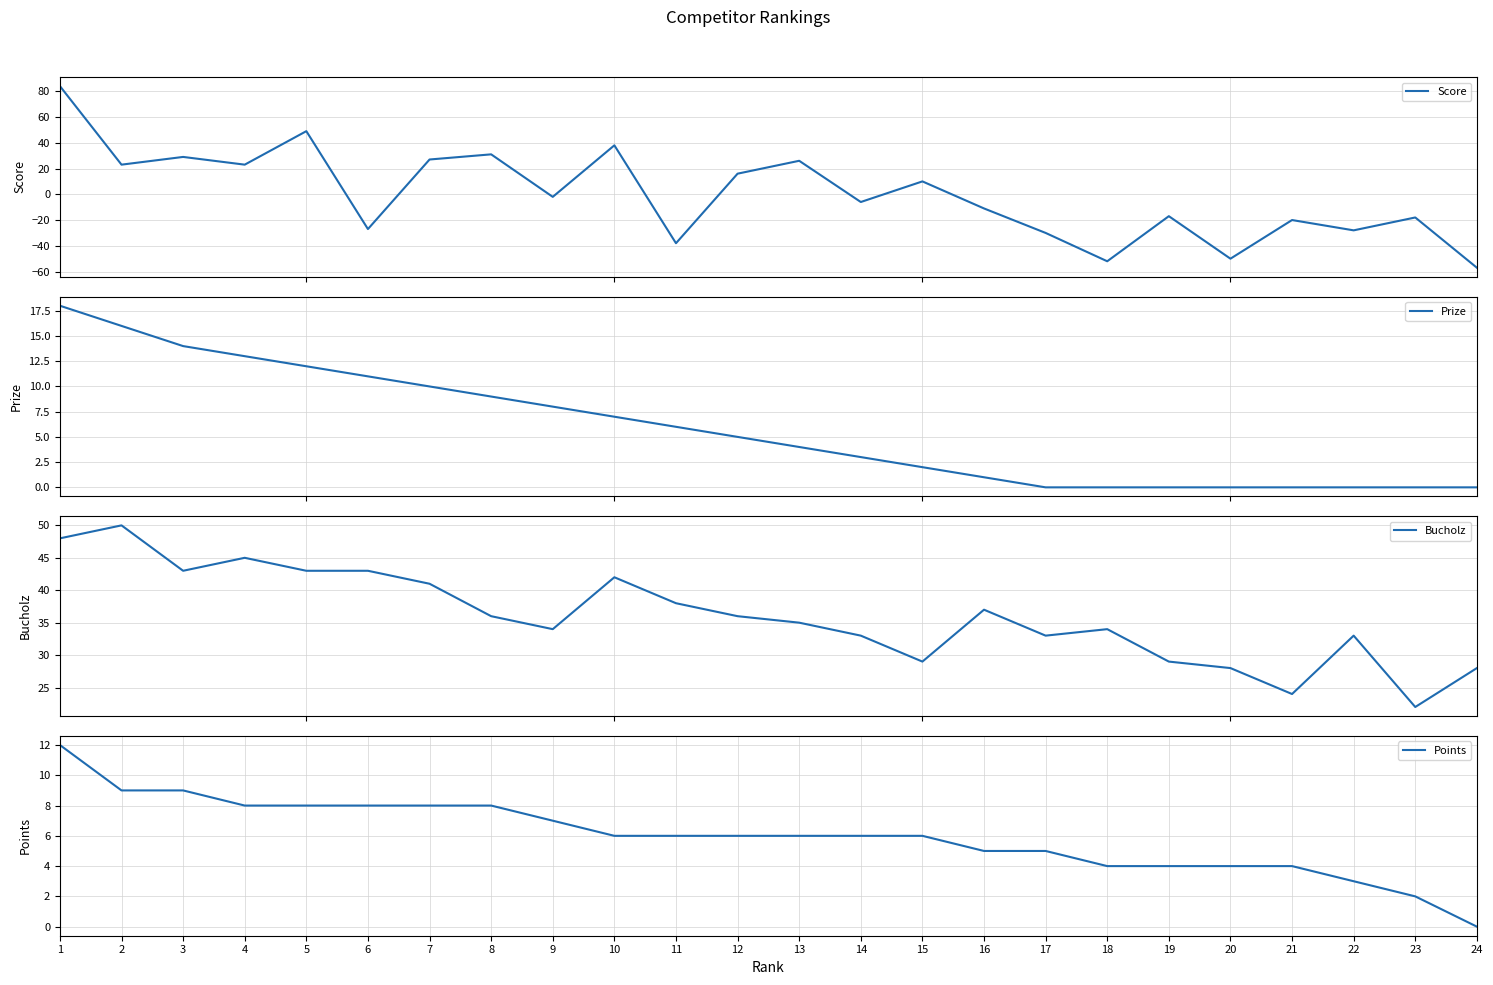

How many values in the Bucholz series exceed 36?

10